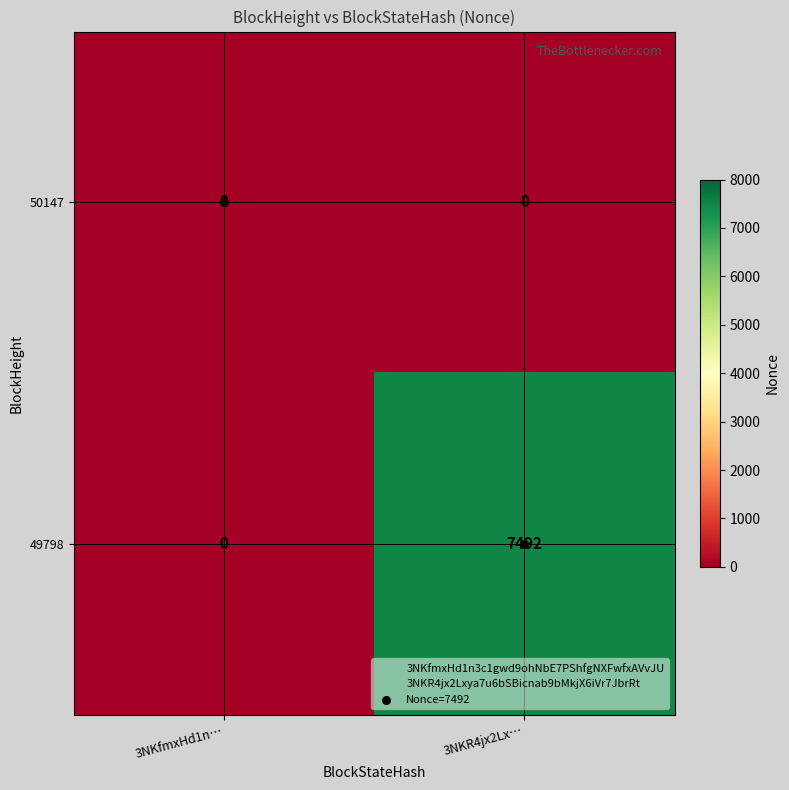

The 50147 series shows 0 at 3NKR4jx2Lx…. True or false?

True